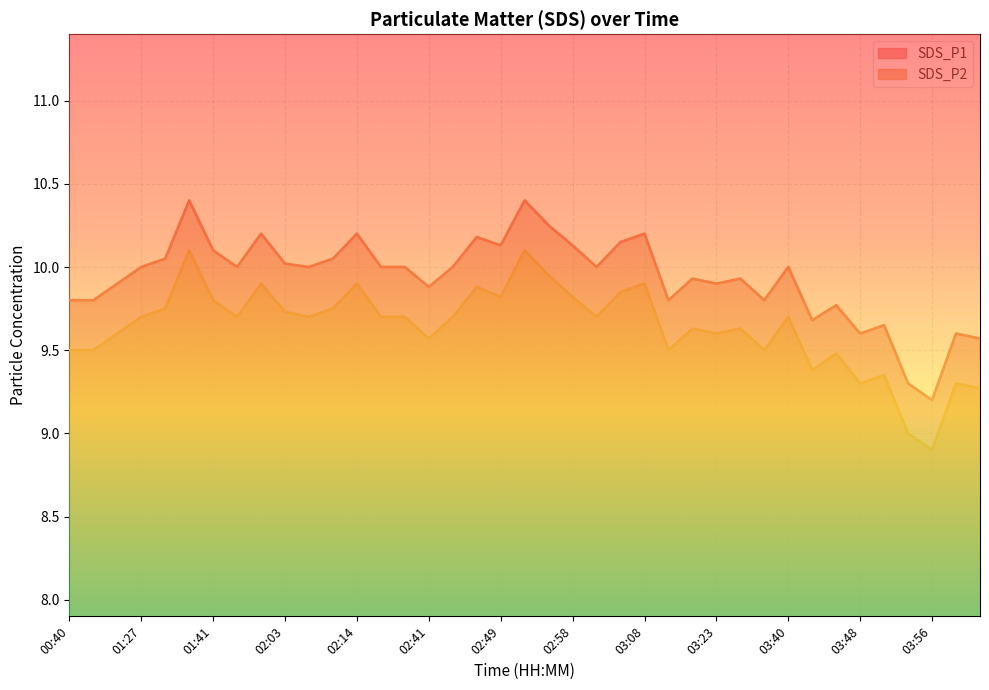

True or false: SDS_P2 and SDS_P1 intersect in this chart.

False